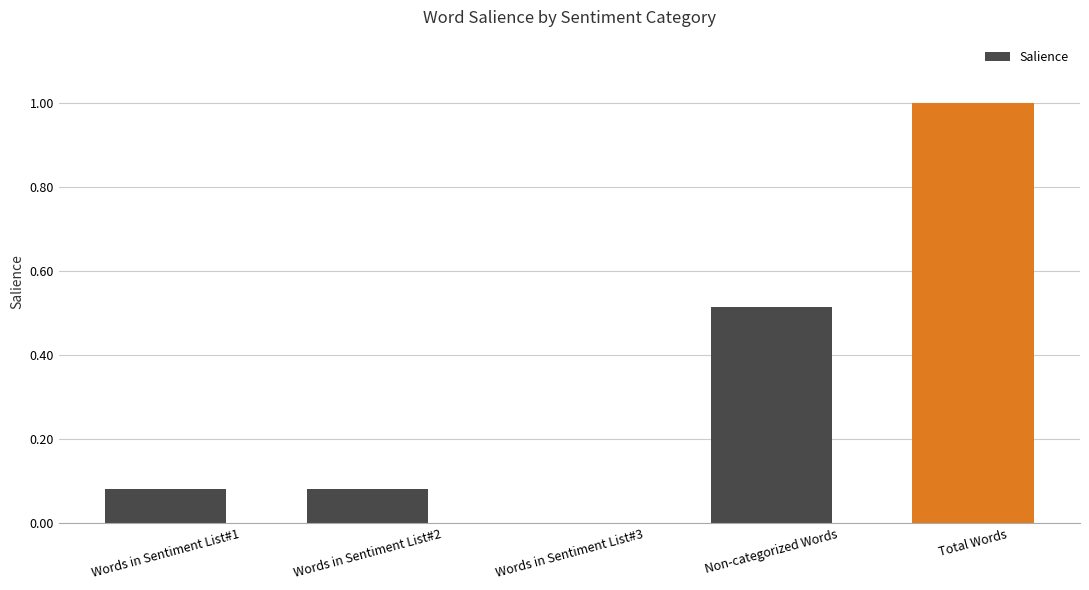

True or false: the data shows 0.4 at Total Words.

False